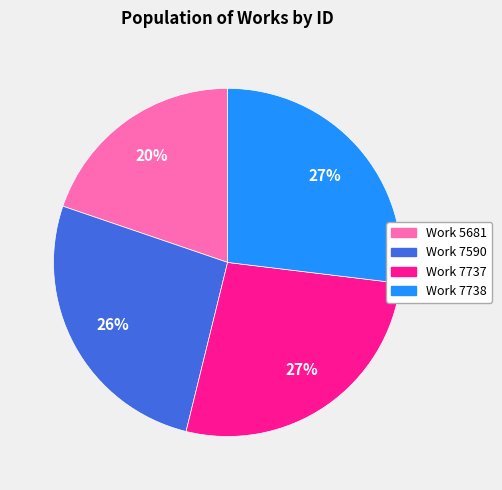

Combined, do Work 7590 and Work 7737 account for over 50%?

Yes